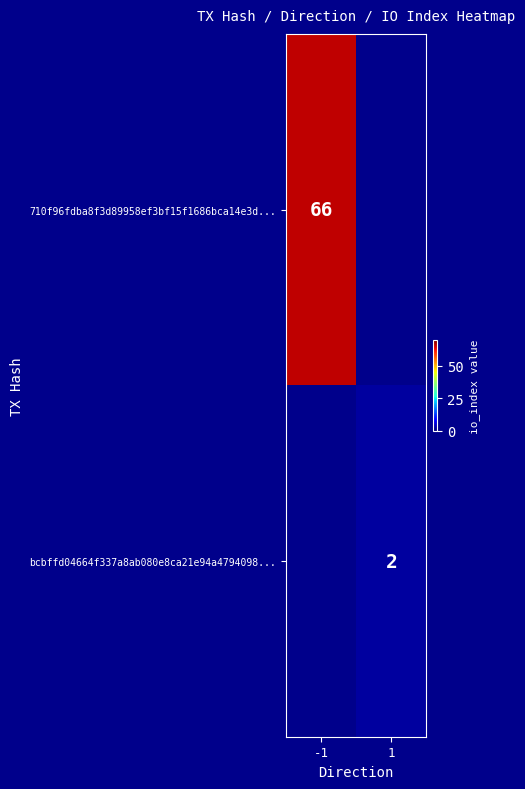

Is it true that bcbffd04664f337a8ab080e8ca21e94a4794098... equals 2 at 1?

True